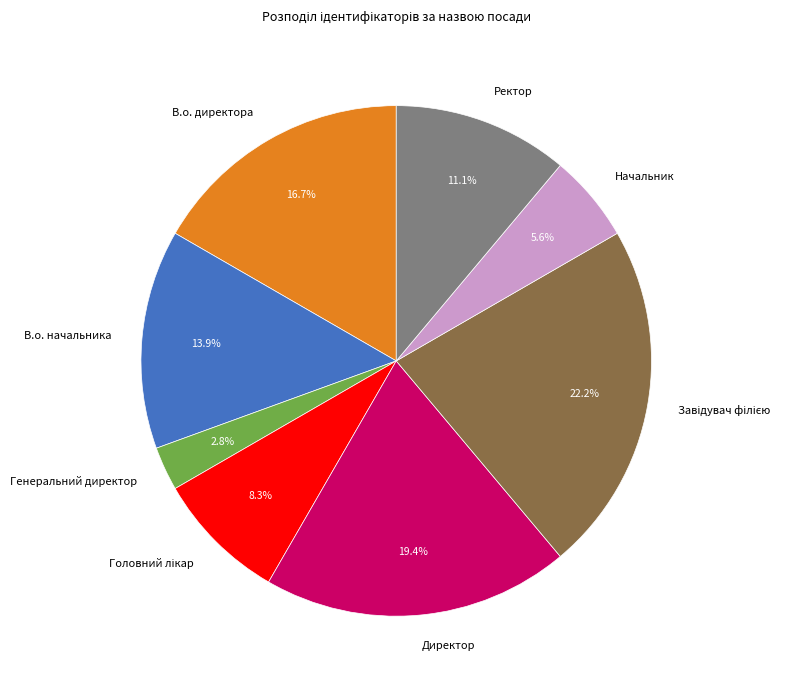

Which slice is the smallest?

Генеральний директор